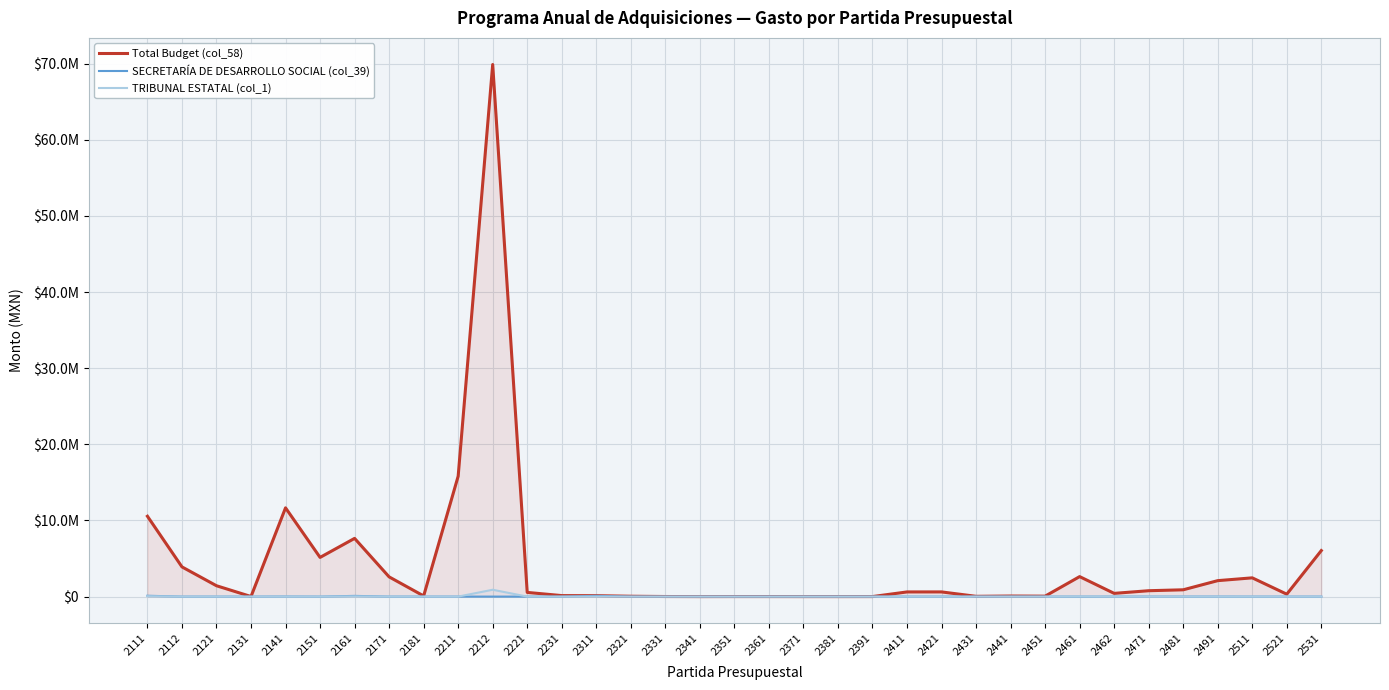

The value of SECRETARÍA DE DESARROLLO SOCIAL (col_39) at 2341 is 0.0. True or false?

True